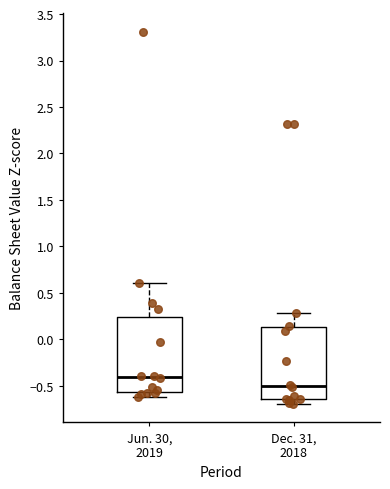

Reading left to right, read every box against the y-axis: the position of its median line, the range the box covers, and the ends of its whiskers. The values are not printed on the chart, so give them approximately, as read against the axis.

Jun. 30, 2019: median -0.40, box -0.55 to 0.25, whiskers -0.60 to 0.60
Dec. 31, 2018: median -0.50, box -0.65 to 0.15, whiskers -0.70 to 0.30